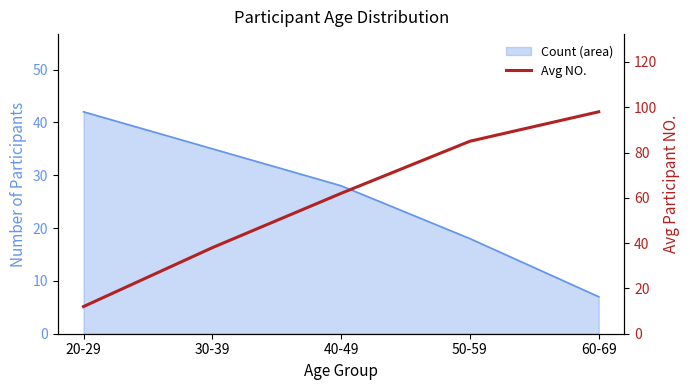

True or false: there are more than 1 points higher than both neighbors.

False